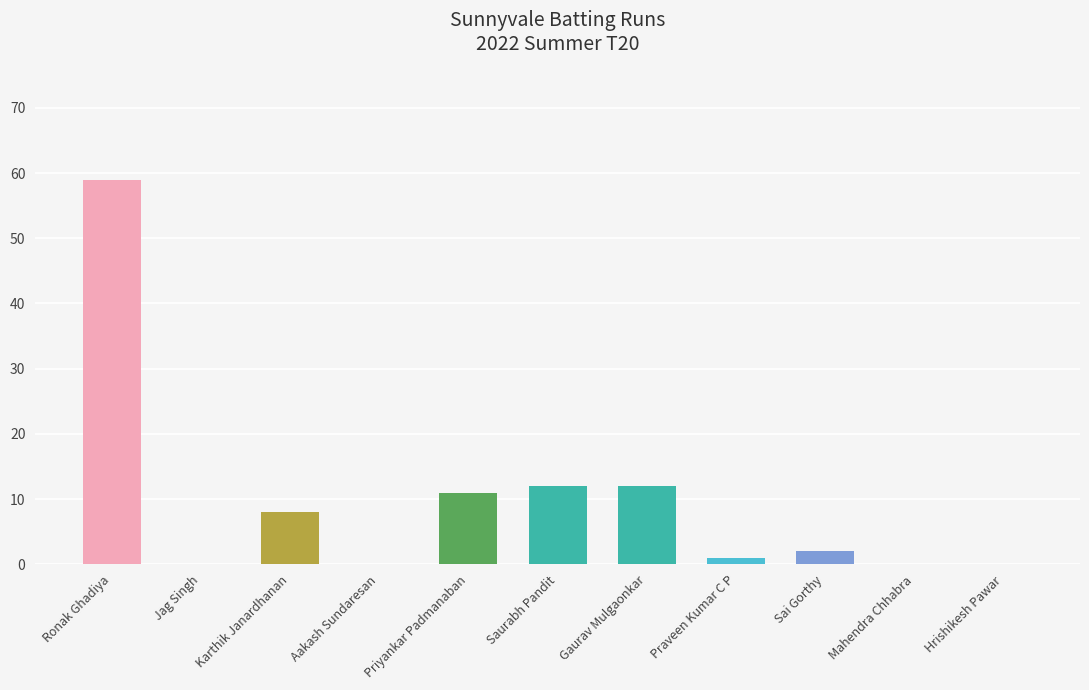

What is the ratio of the value at Sai Gorthy to the value at Gaurav Mulgaonkar?

0.2